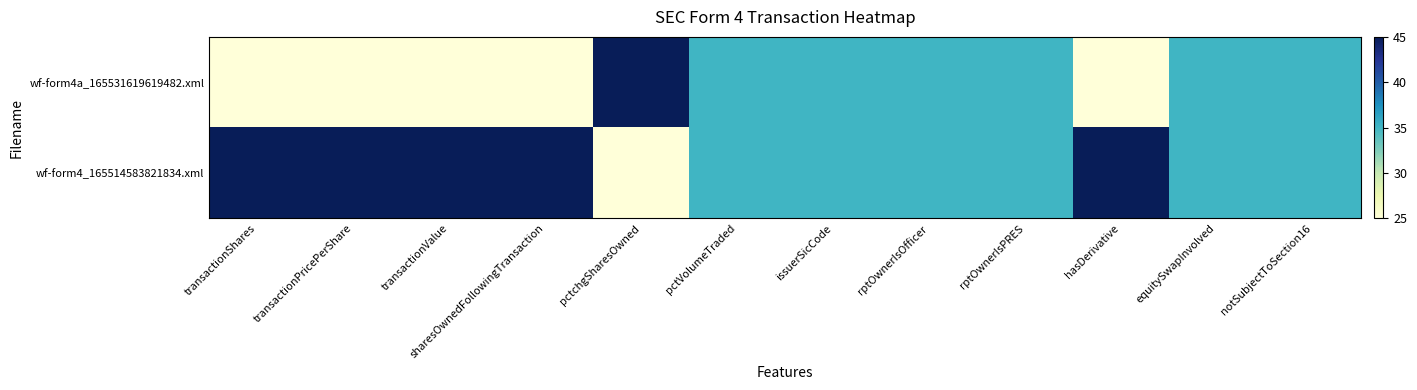

Reading left to right, what are all the values shown in this chart?

wf-form4a_165531619619482.xml: transactionShares=25	transactionPricePerShare=25	transactionValue=25	sharesOwnedFollowingTransaction=25	pctchgSharesOwned=45	pctVolumeTraded=35	issuerSicCode=35	rptOwnerIsOfficer=35	rptOwnerIsPRES=35	hasDerivative=25	equitySwapInvolved=35	notSubjectToSection16=35
wf-form4_165514583821834.xml: transactionShares=45	transactionPricePerShare=45	transactionValue=45	sharesOwnedFollowingTransaction=45	pctchgSharesOwned=25	pctVolumeTraded=35	issuerSicCode=35	rptOwnerIsOfficer=35	rptOwnerIsPRES=35	hasDerivative=45	equitySwapInvolved=35	notSubjectToSection16=35